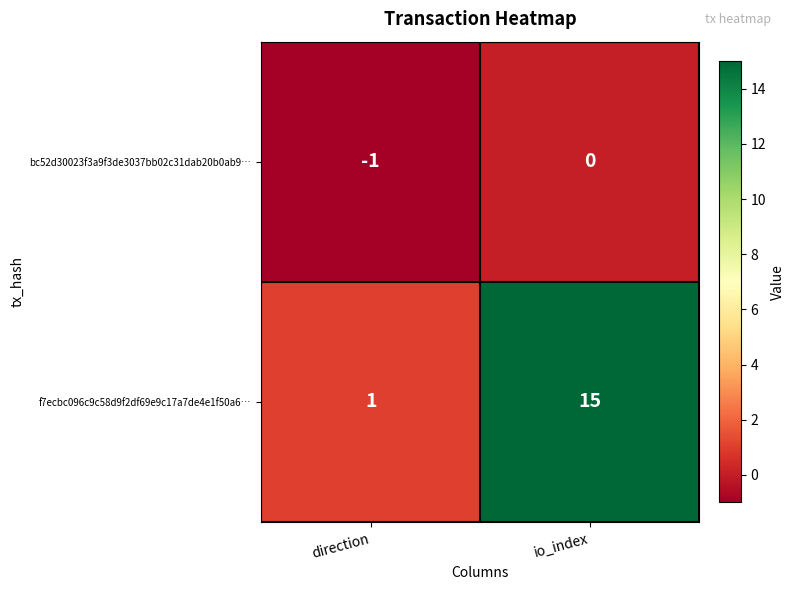

Which label corresponds to the largest value in the chart?

io_index